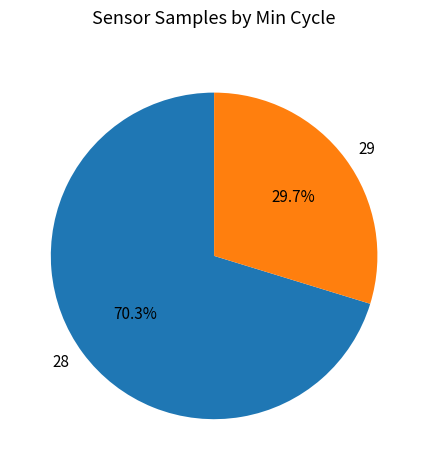

What percentage is the 28 slice, to the nearest percent?

70%